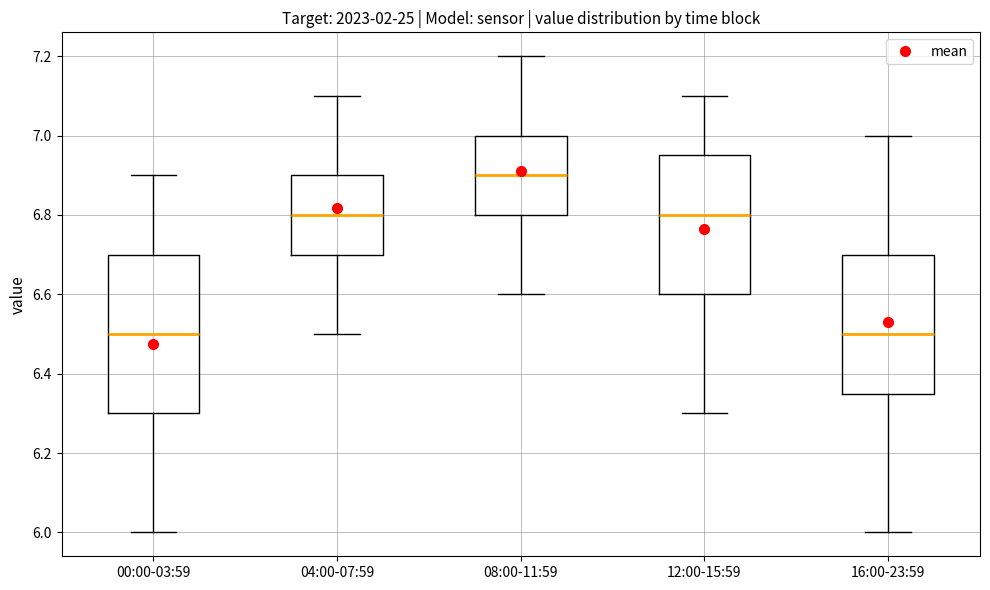

Reading left to right, transcribe this box plot: for each box, give where its median line is, the range the box spans, and where its two whiskers end, as read against the y-axis. The values are not printed on the chart, so give them approximately, as read against the axis.

00:00-03:59: median 6.50, box 6.30 to 6.70, whiskers 6.00 to 6.90
04:00-07:59: median 6.80, box 6.70 to 6.90, whiskers 6.50 to 7.10
08:00-11:59: median 6.90, box 6.80 to 7.00, whiskers 6.60 to 7.20
12:00-15:59: median 6.80, box 6.60 to 6.96, whiskers 6.30 to 7.10
16:00-23:59: median 6.50, box 6.36 to 6.70, whiskers 6.00 to 7.00